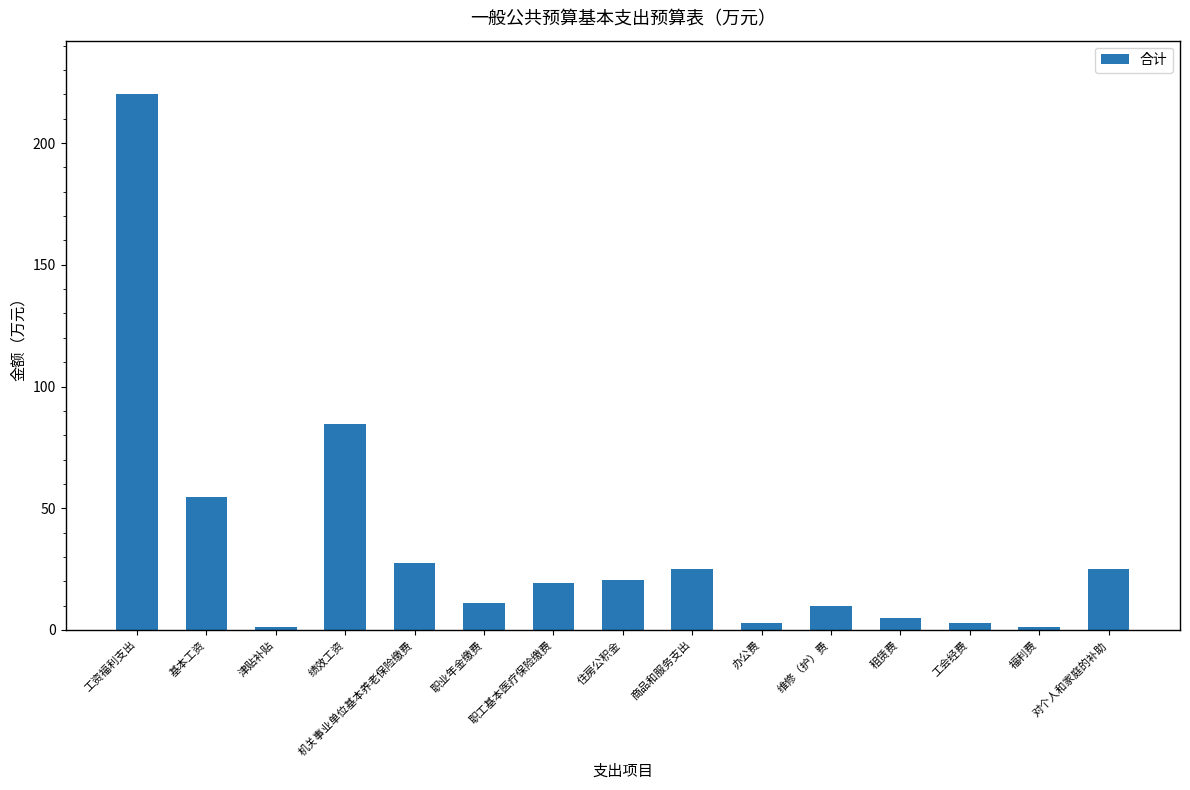

What is the greatest value displayed?

220.1